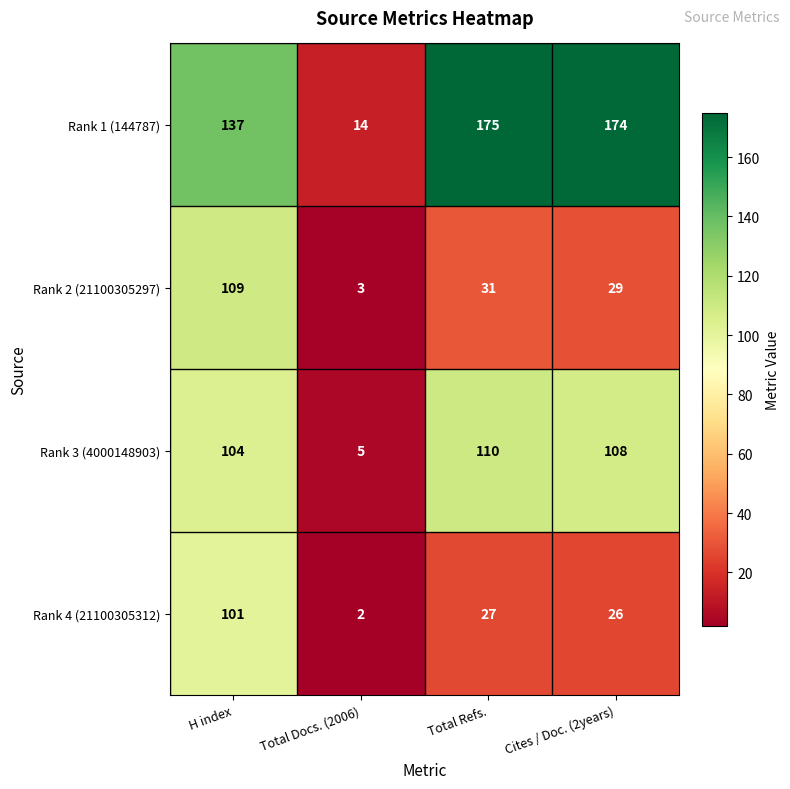

What is the total value across all series at Total Refs.?

343